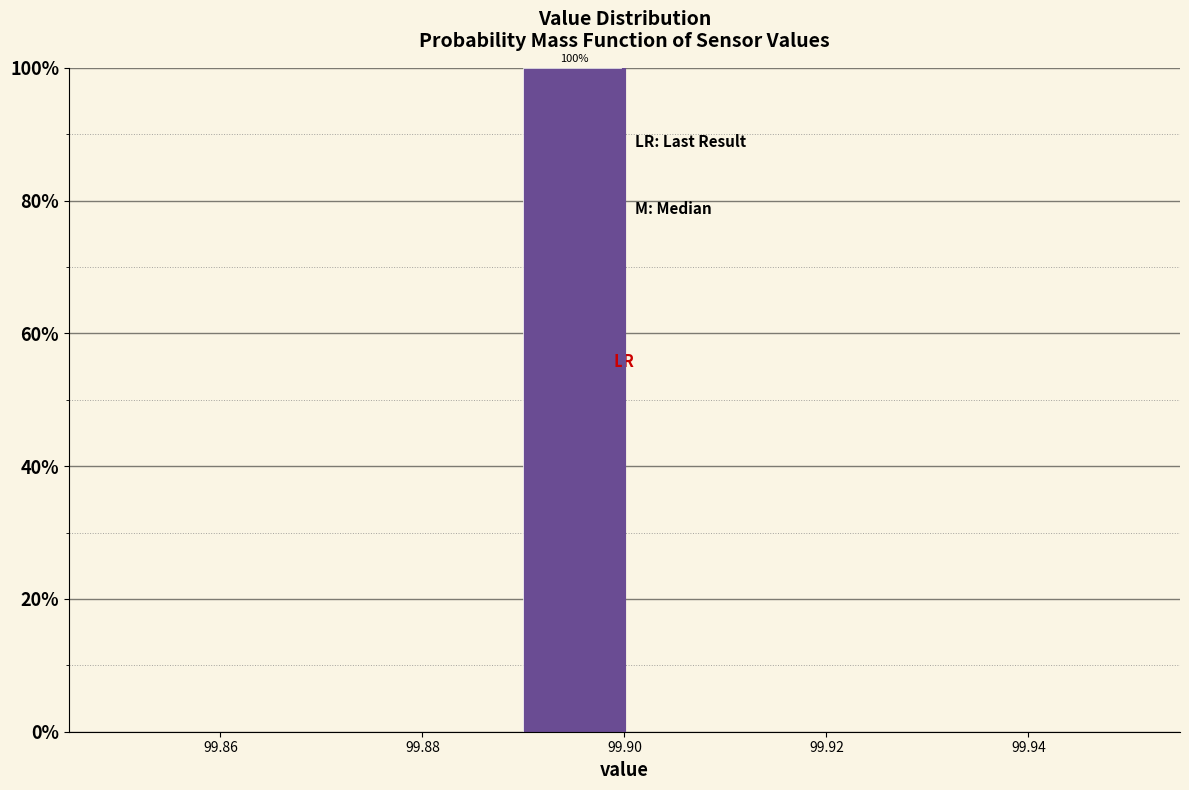

Over which range of the x-axis is the bar tallest?

99.89 to 99.90